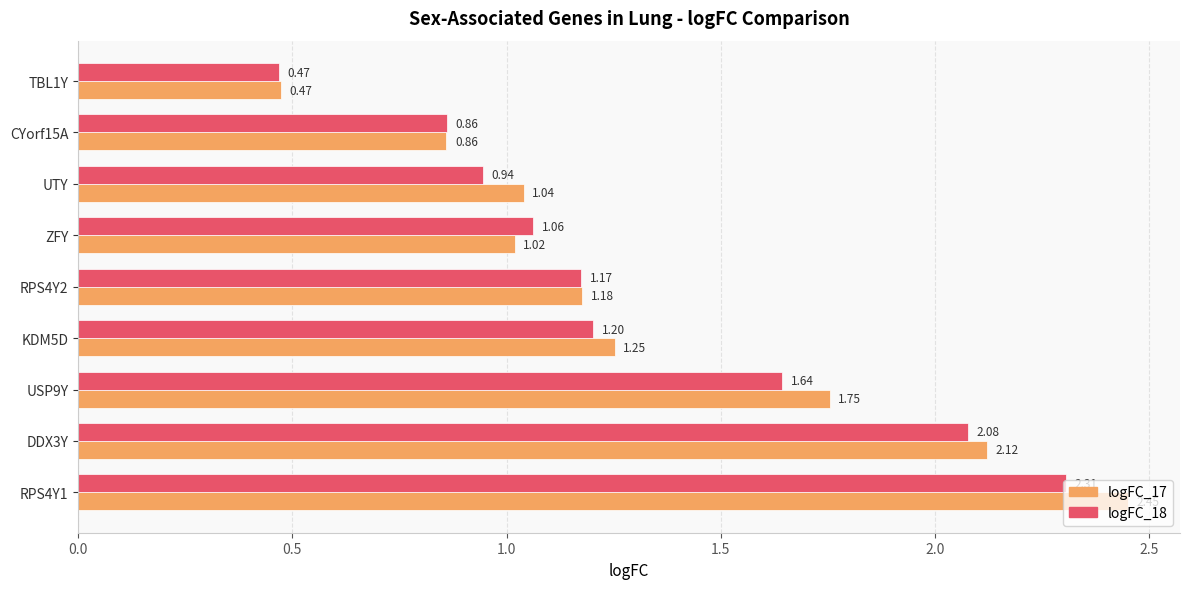

What is the sum of all logFC_17 values?

12.1